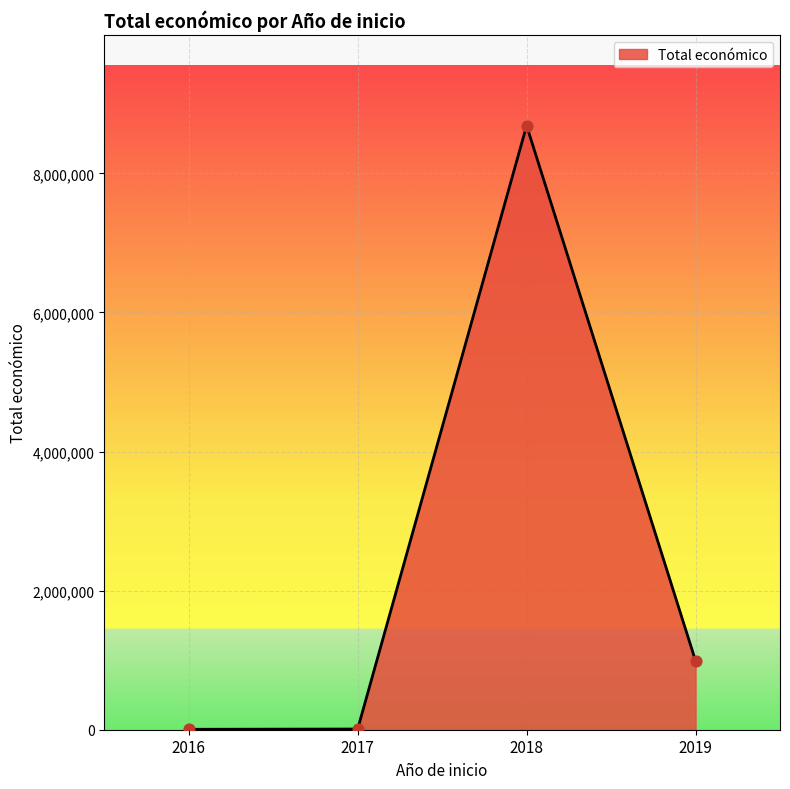

At which category does the data reach its first local peak?

2018